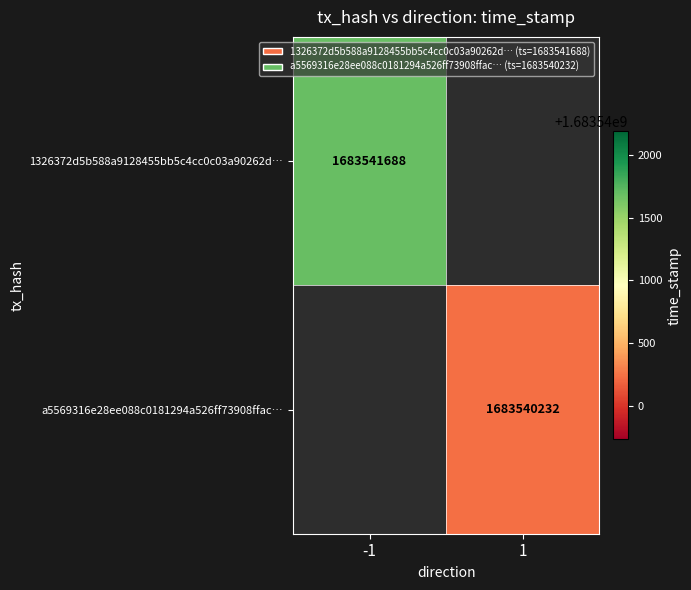

Rank the series by their average value, from highest to lowest.

1326372d5b588a9128455bb5c4cc0c03a90262d, a5569316e28ee088c0181294a526ff73908ffac